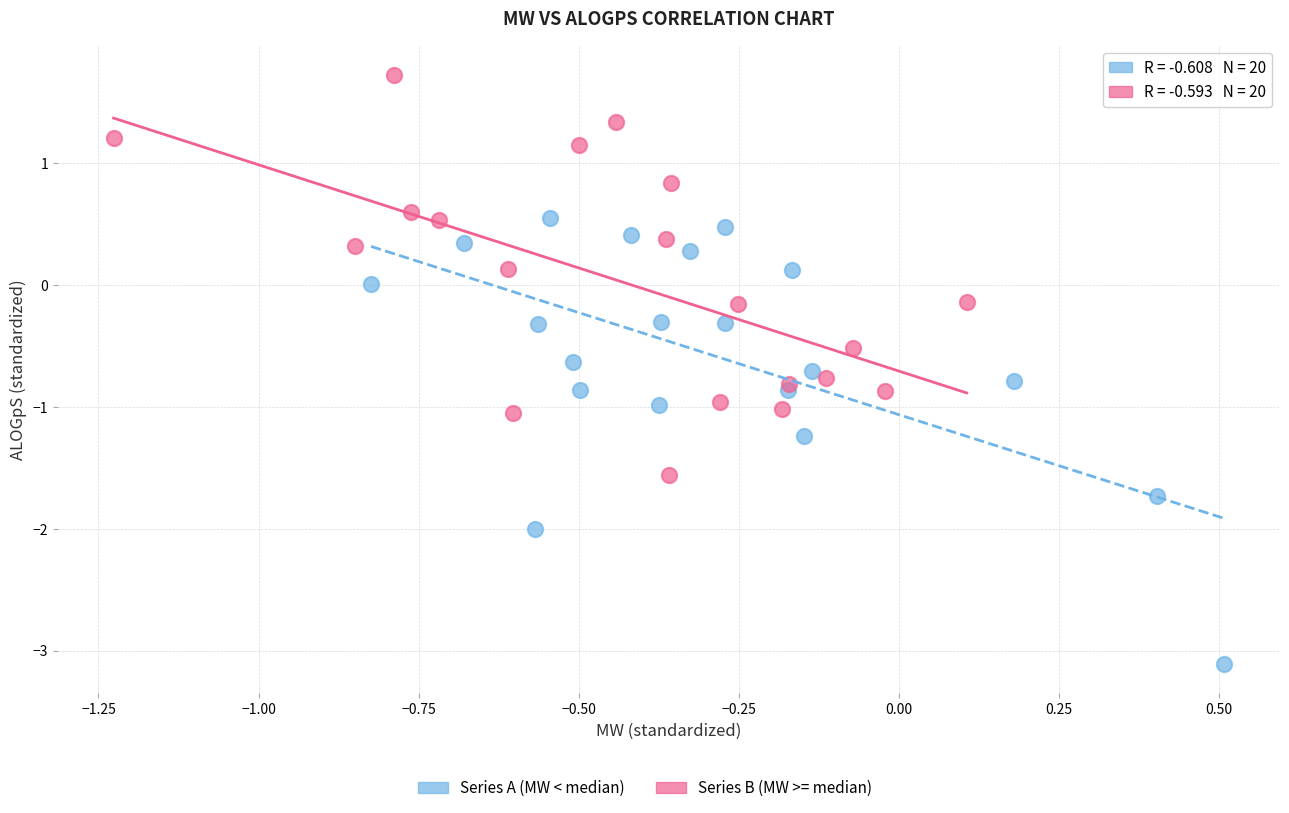

Which series reaches the minimum Y coordinate?

Series A (MW < median)